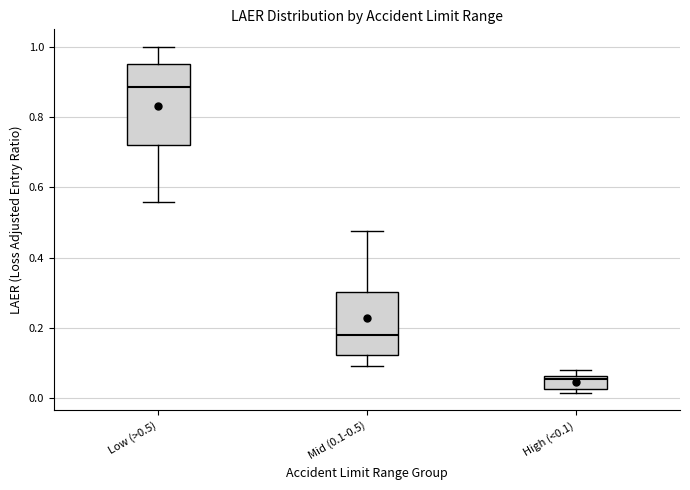

Reading left to right, transcribe this box plot: for each box, give where its median line is, the range the box spans, and where its two whiskers end, as read against the y-axis. The values are not printed on the chart, so give them approximately, as read against the axis.

Low (>0.5): median 0.88, box 0.72 to 0.96, whiskers 0.56 to 1.00
Mid (0.1-0.5): median 0.18, box 0.12 to 0.30, whiskers 0.10 to 0.48
High (<0.1): median 0.06 (just below the box's upper edge), box 0.02 to 0.06, whiskers 0.02 (just below the box's lower edge) to 0.08